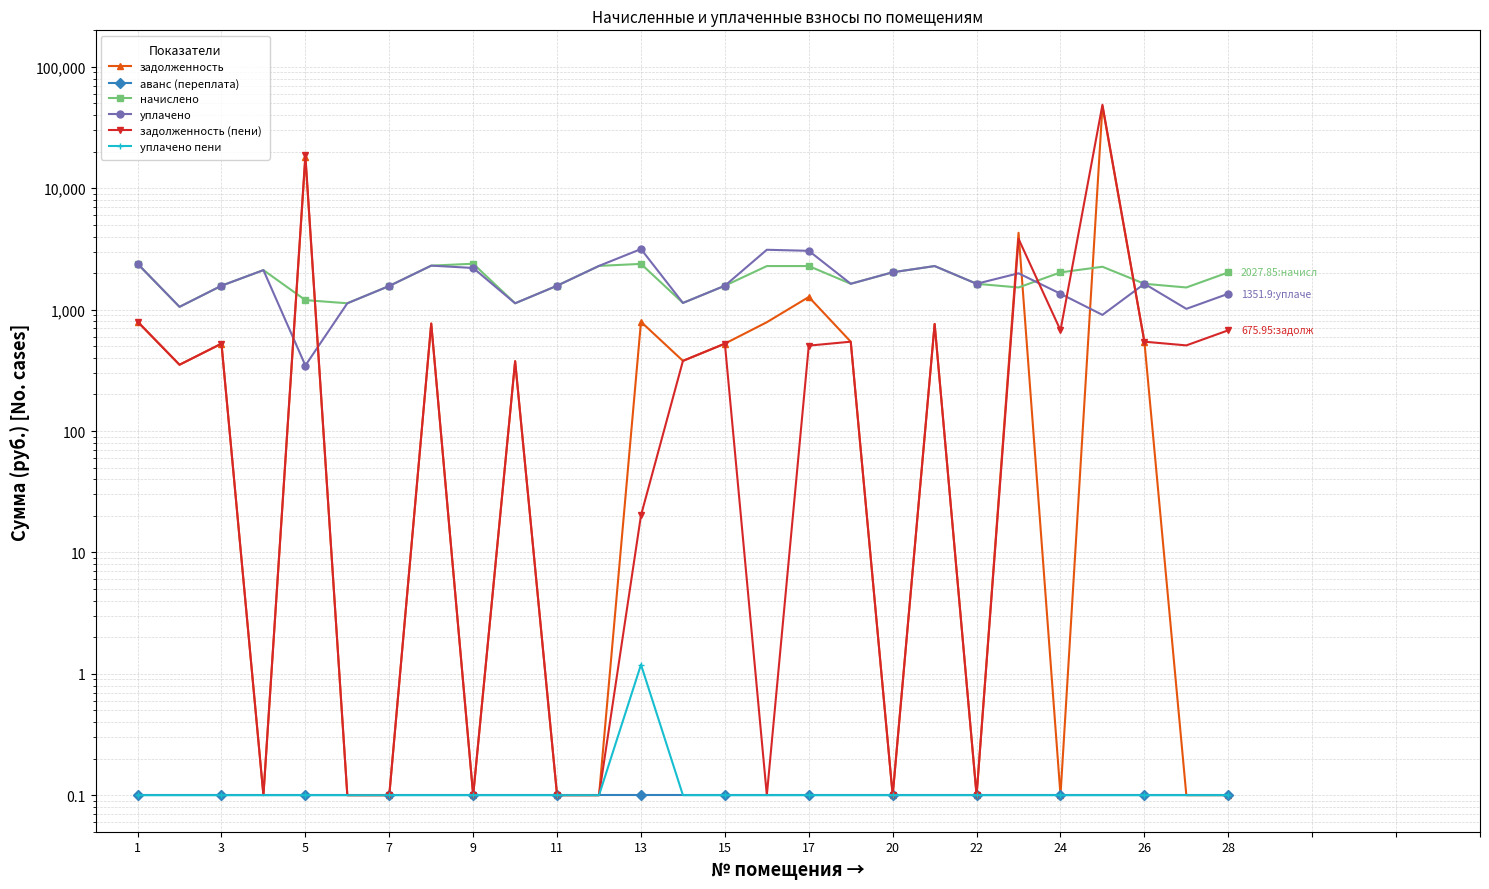

True or false: уплачено has more than 0 interior local peaks.

True